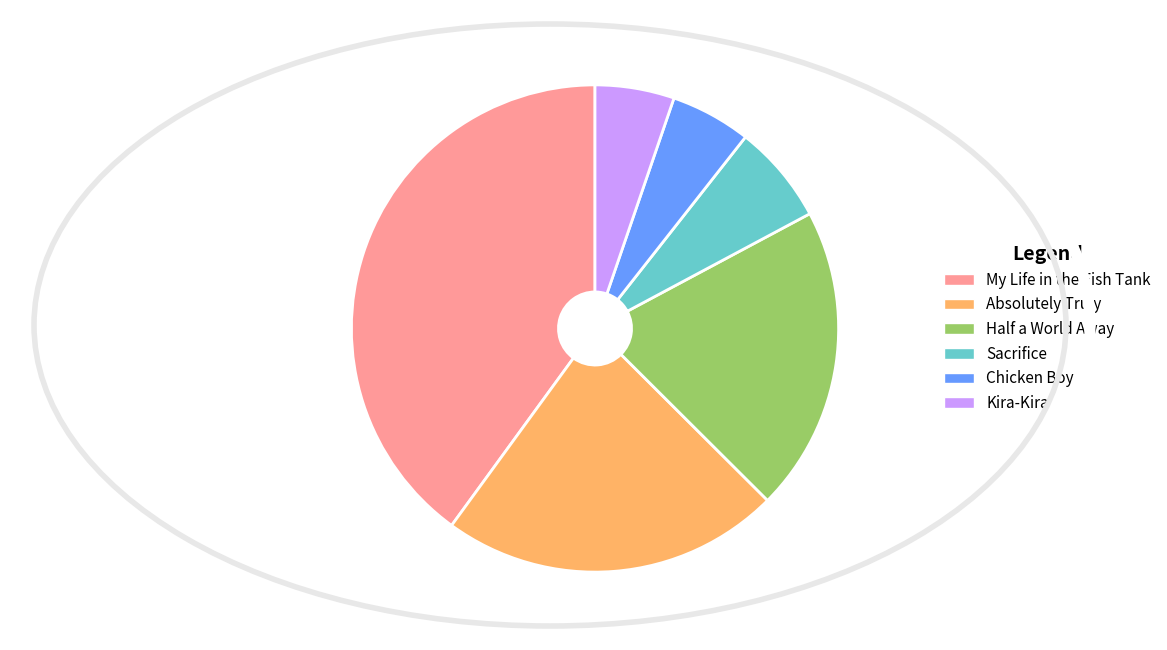

Between Half a World Away and Absolutely Truly, which is larger?

Absolutely Truly